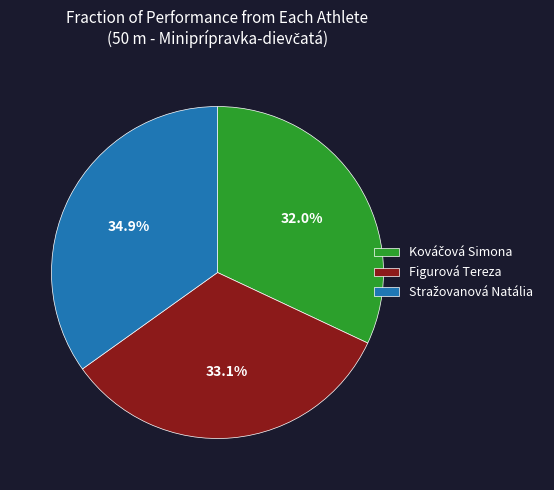

Is there any slice that represents more than half of the pie?

No